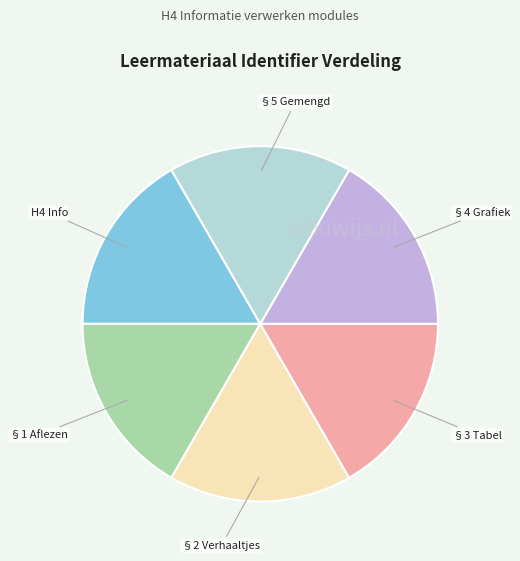

Does any single category account for the majority?

No